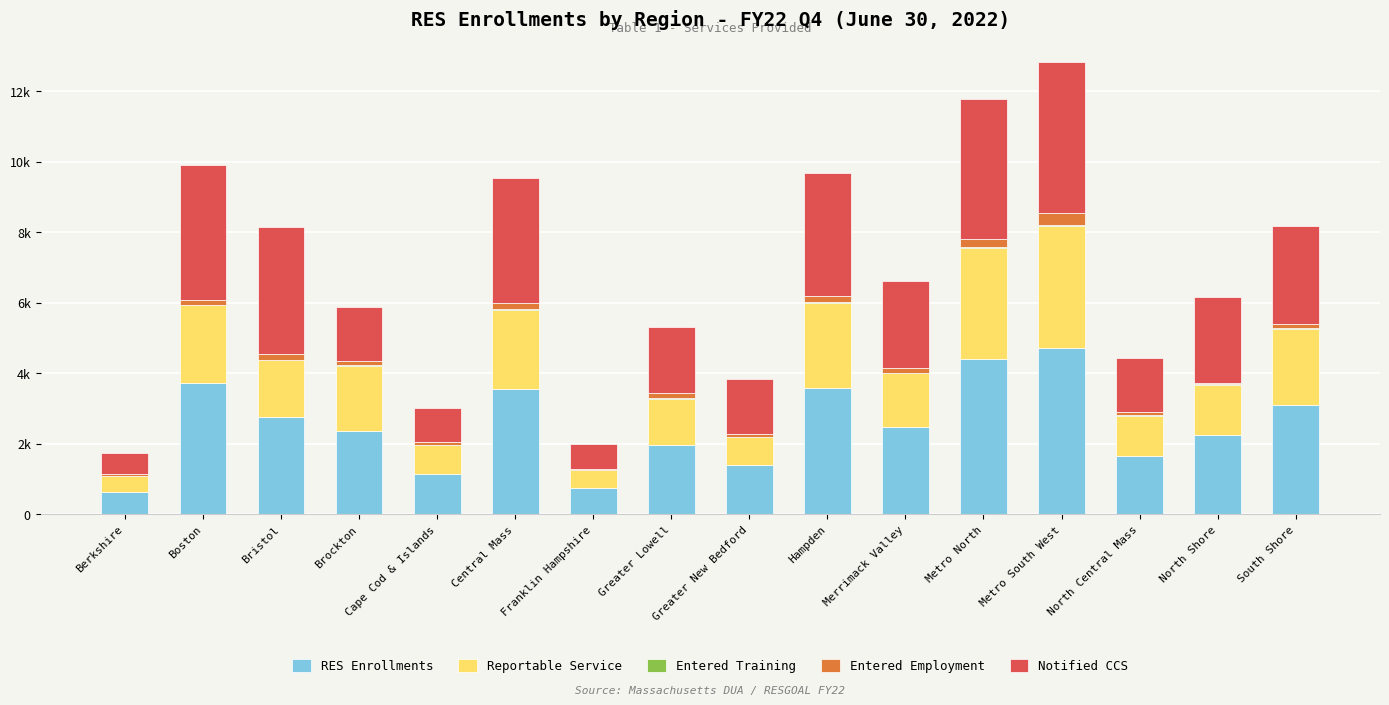

Are the bars horizontal?

No